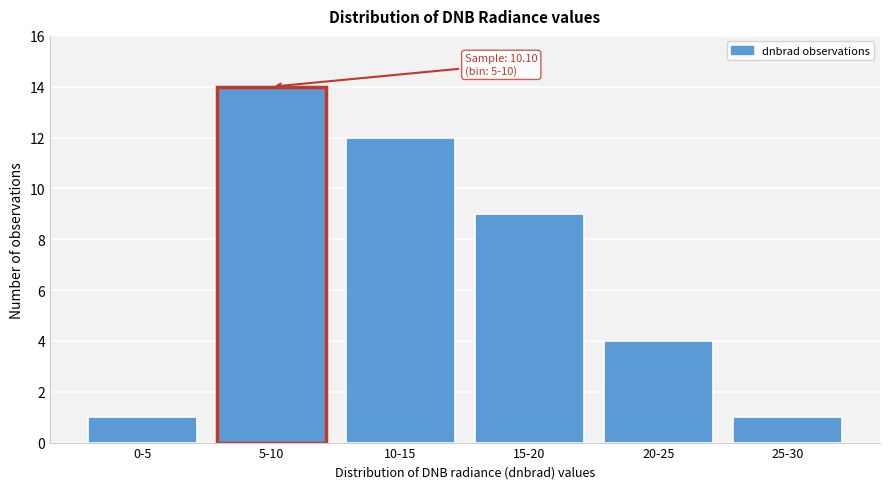

Reading left to right, extract all data points from this chart.

1	14	12	9	4	1